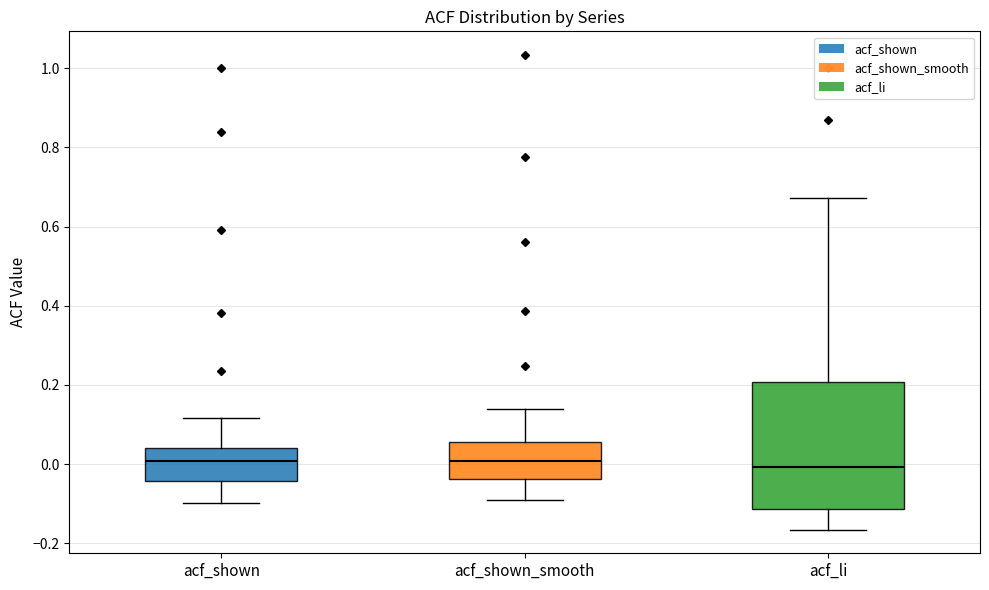

Reading left to right, read every box against the y-axis: the position of its median line, the range the box covers, and the ends of its whiskers. The values are not printed on the chart, so give them approximately, as read against the axis.

acf_shown: median 0.00, box -0.04 to 0.04, whiskers -0.10 to 0.12
acf_shown_smooth: median 0.00, box -0.04 to 0.06, whiskers -0.08 to 0.14
acf_li: median 0.00, box -0.12 to 0.20, whiskers -0.16 to 0.68